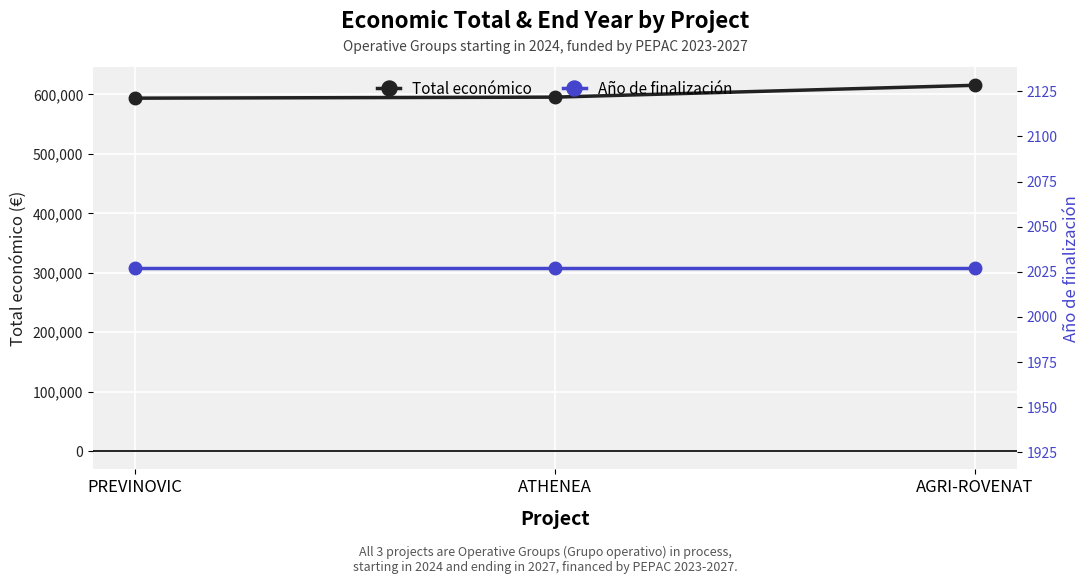

What is the sum of the Año de finalización values at ATHENEA and PREVINOVIC?

4054